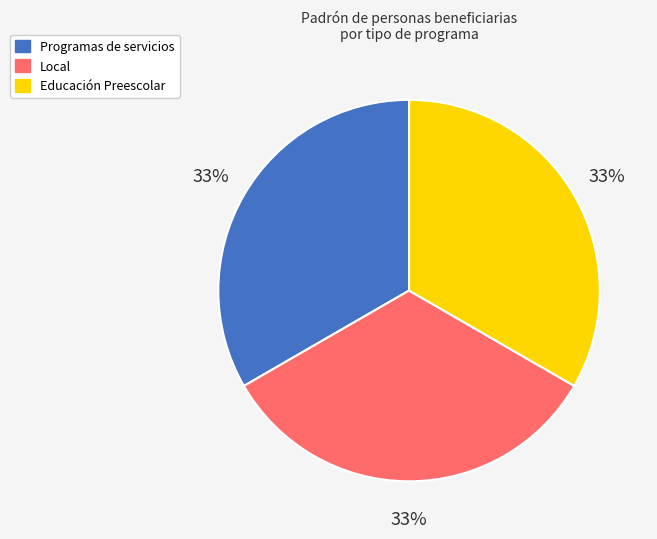

Approximately how many times larger is the value at Local compared to Educación Preescolar?

1.0